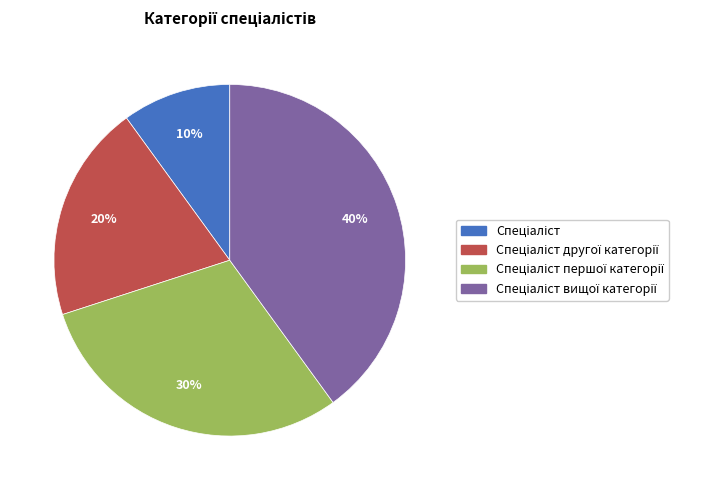

How many segments does this pie chart have?

4